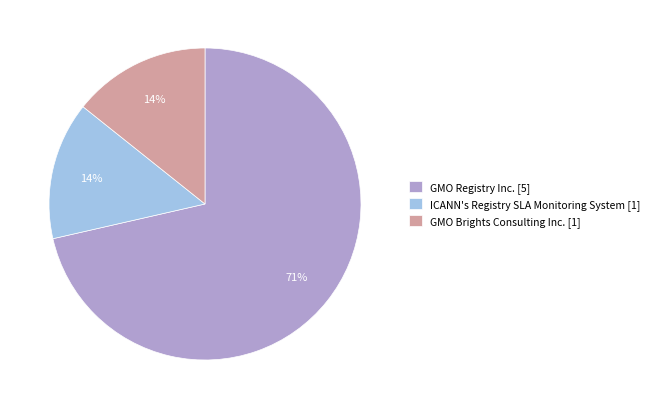

How many segments does this pie chart have?

3